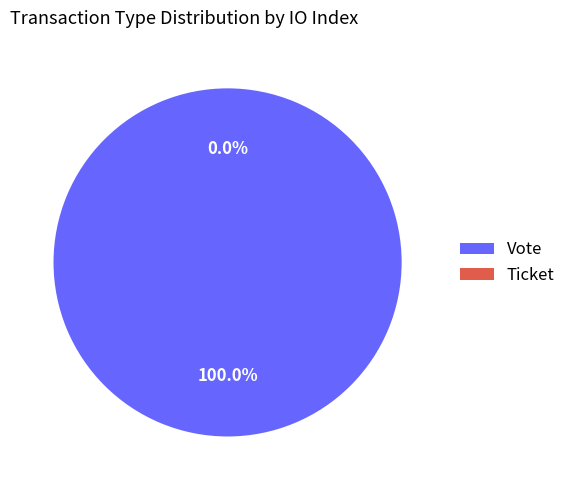

Which slice is the smallest?

Ticket